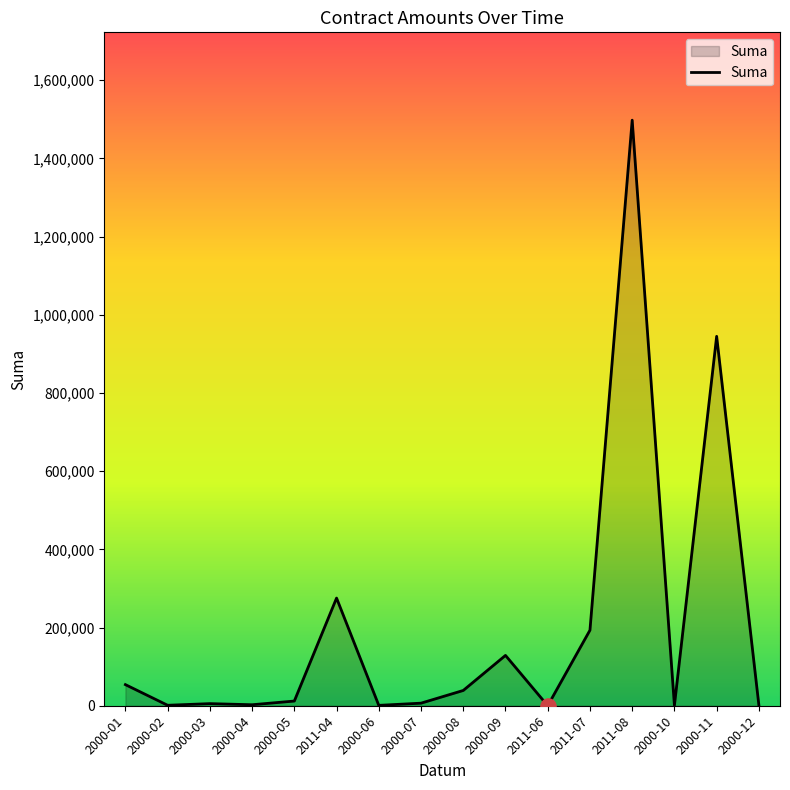

What is the change in value from 2011-04 to 2011-08?

+1222487.0